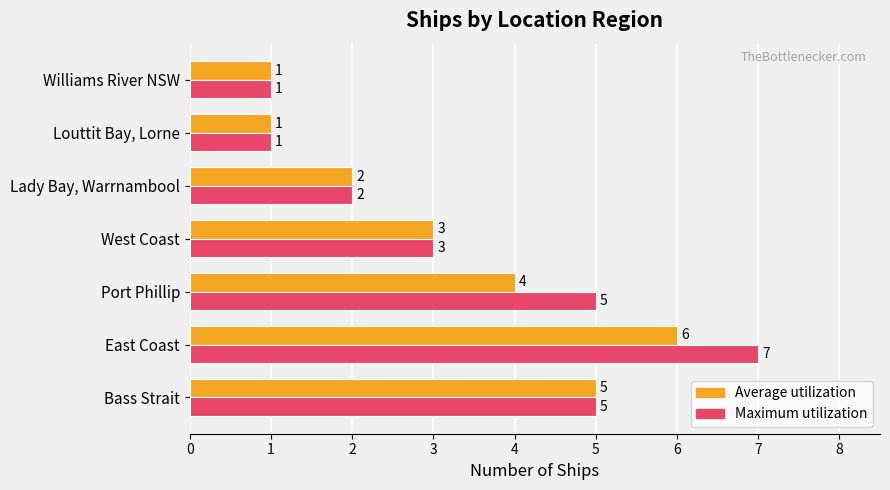

Rank the series by their maximum value, from lowest to highest.

Average utilization, Maximum utilization